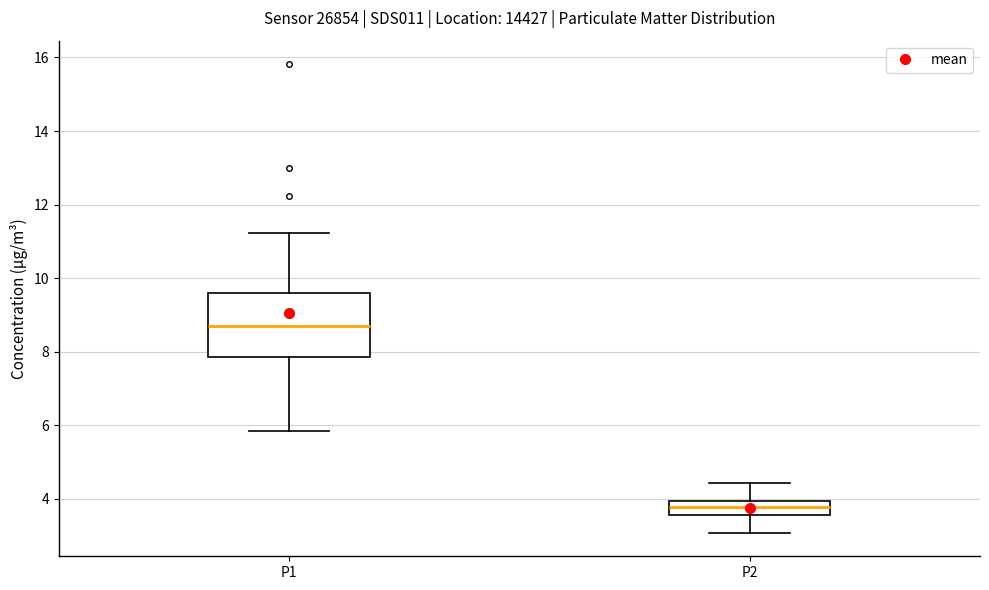

Where is the lower edge of the box for P2 on the y-axis? The values are not printed on the chart, so give them approximately, as read against the axis.

3.6